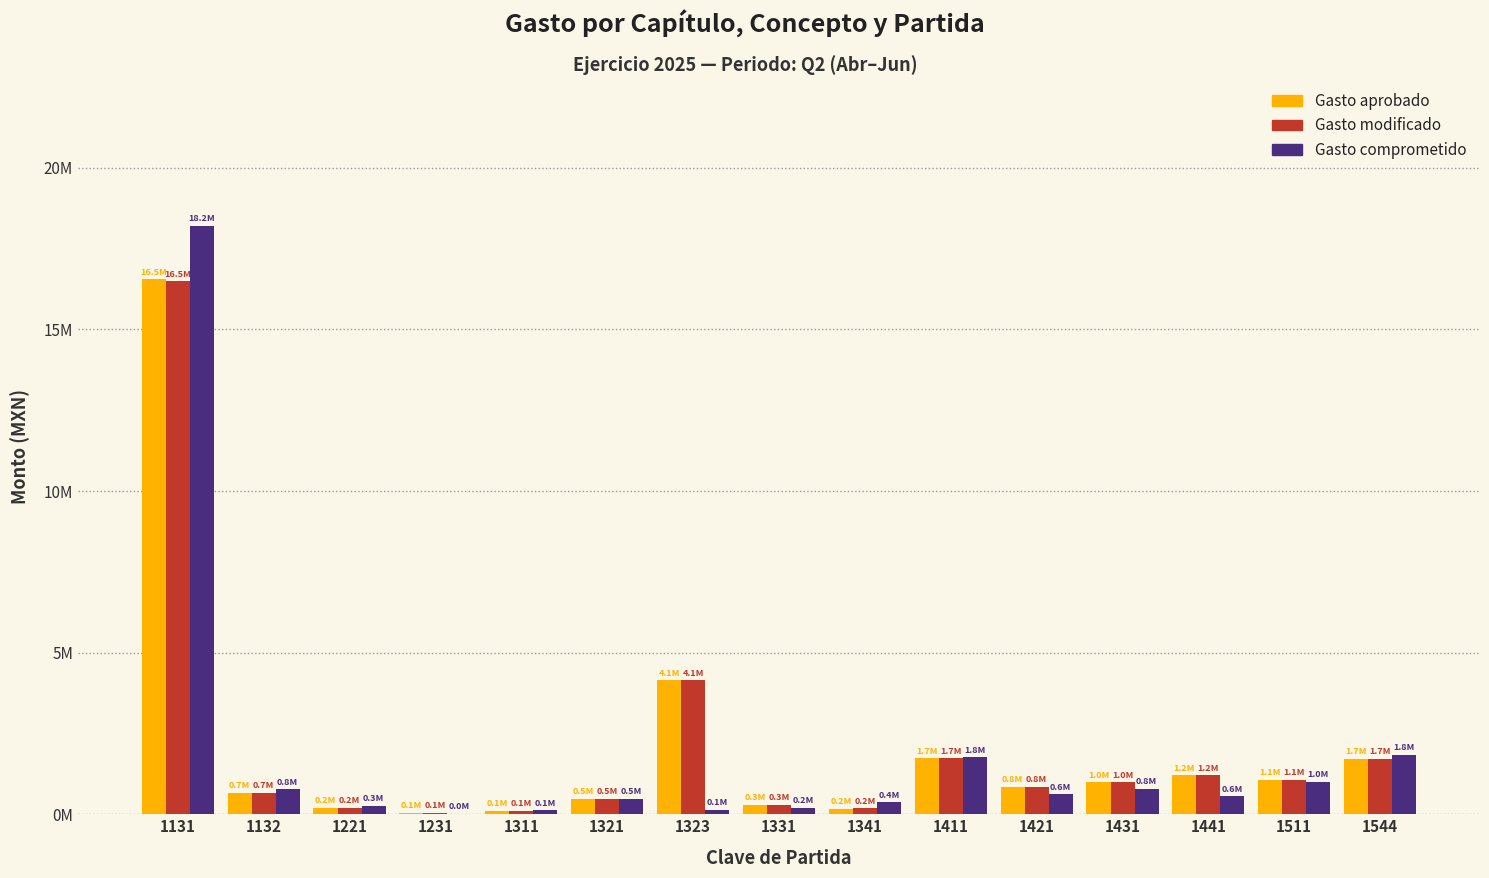

What are all the series names shown in the legend?

Gasto aprobado, Gasto modificado, Gasto comprometido